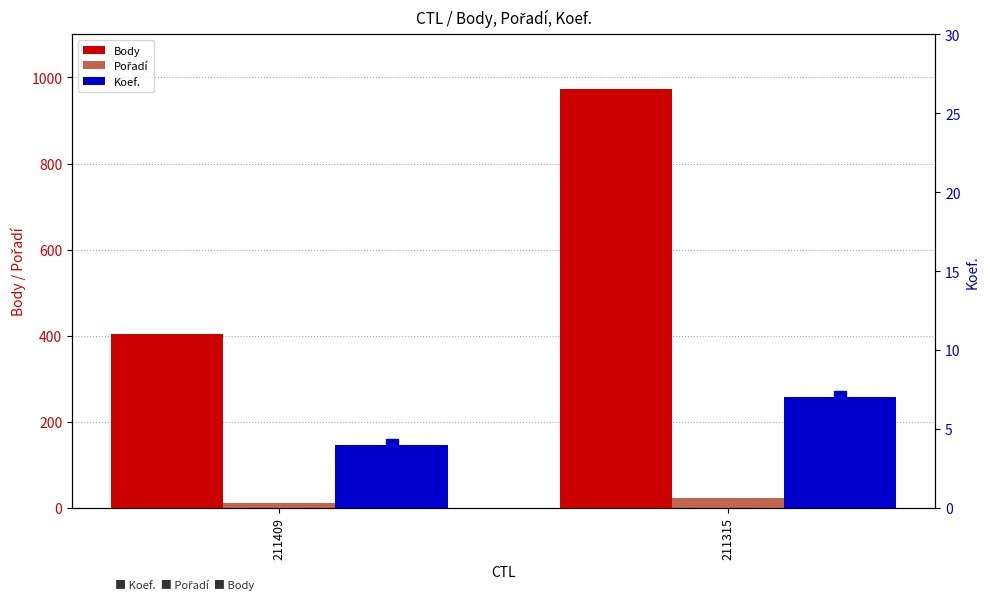

What is the smallest value displayed?

4